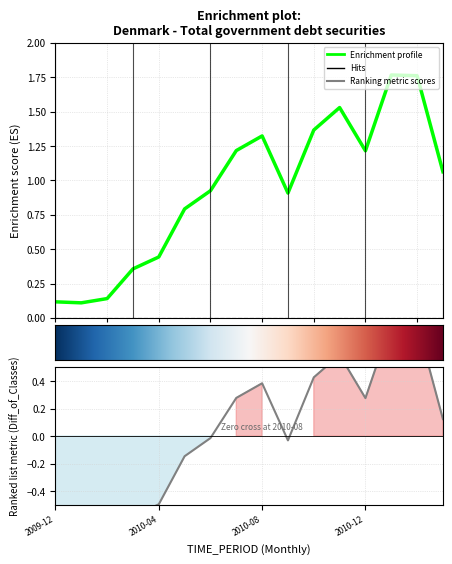

What is the average value?

0.9